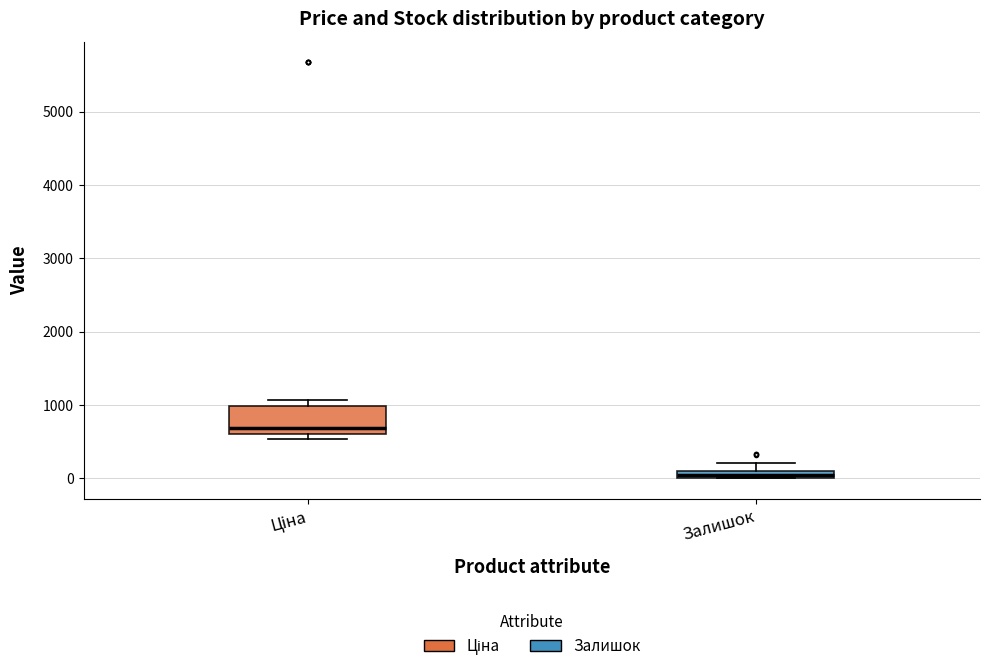

Where is the lower edge of the box for Залишок on the y-axis? The values are not printed on the chart, so give them approximately, as read against the axis.

0